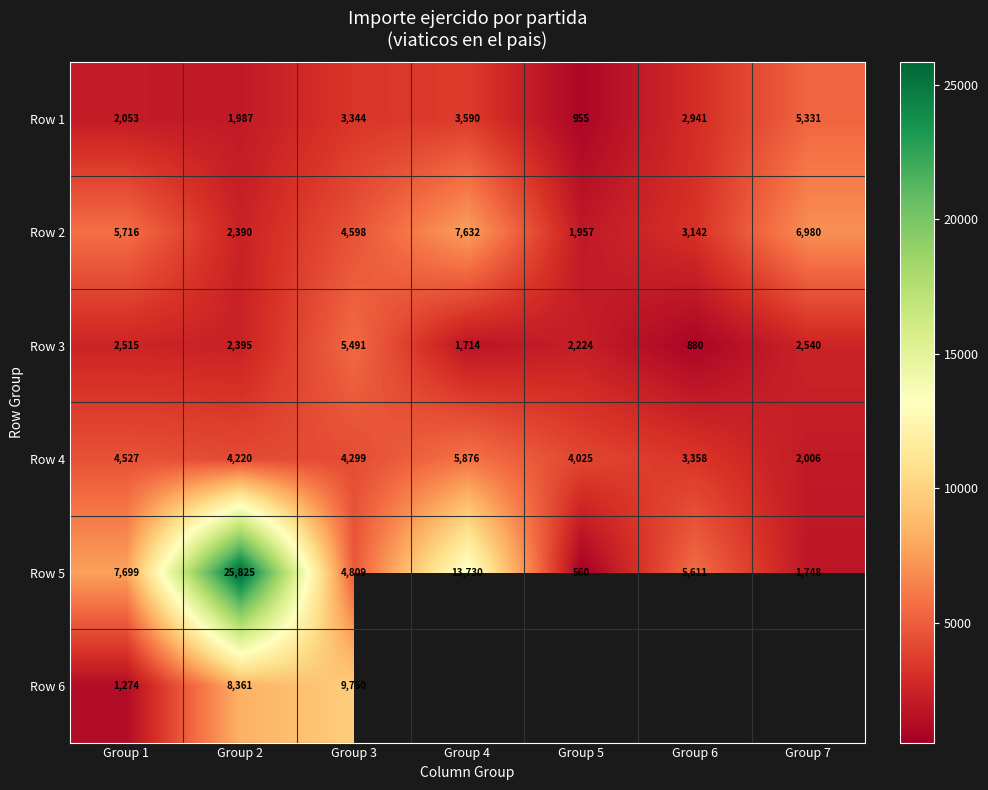

What is the minimum value for Row 4?

2006.0